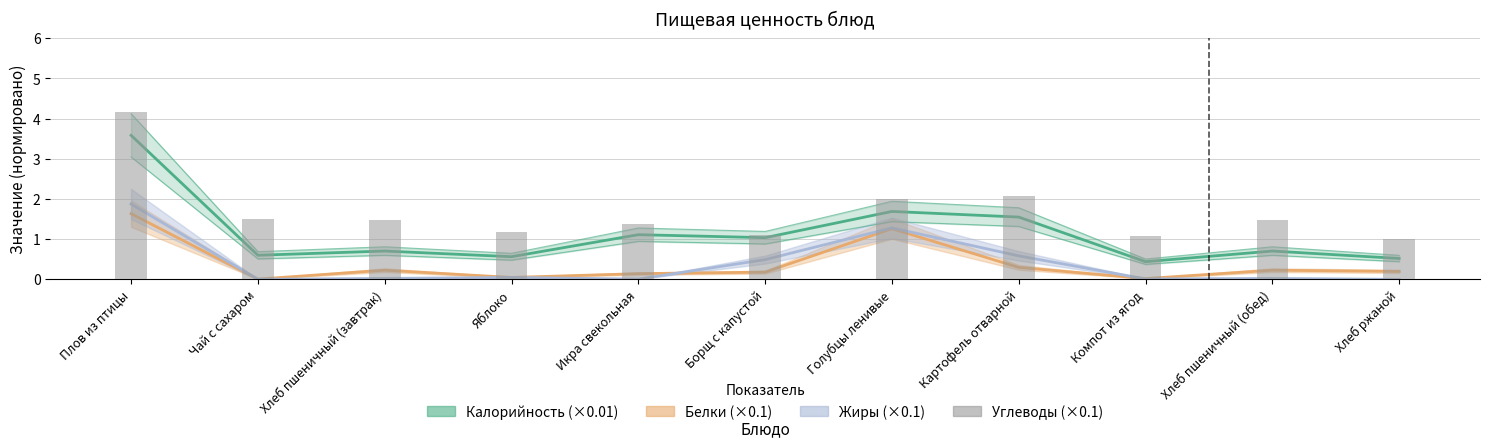

What is the sum of all Белки (×0.1) values?

4.2